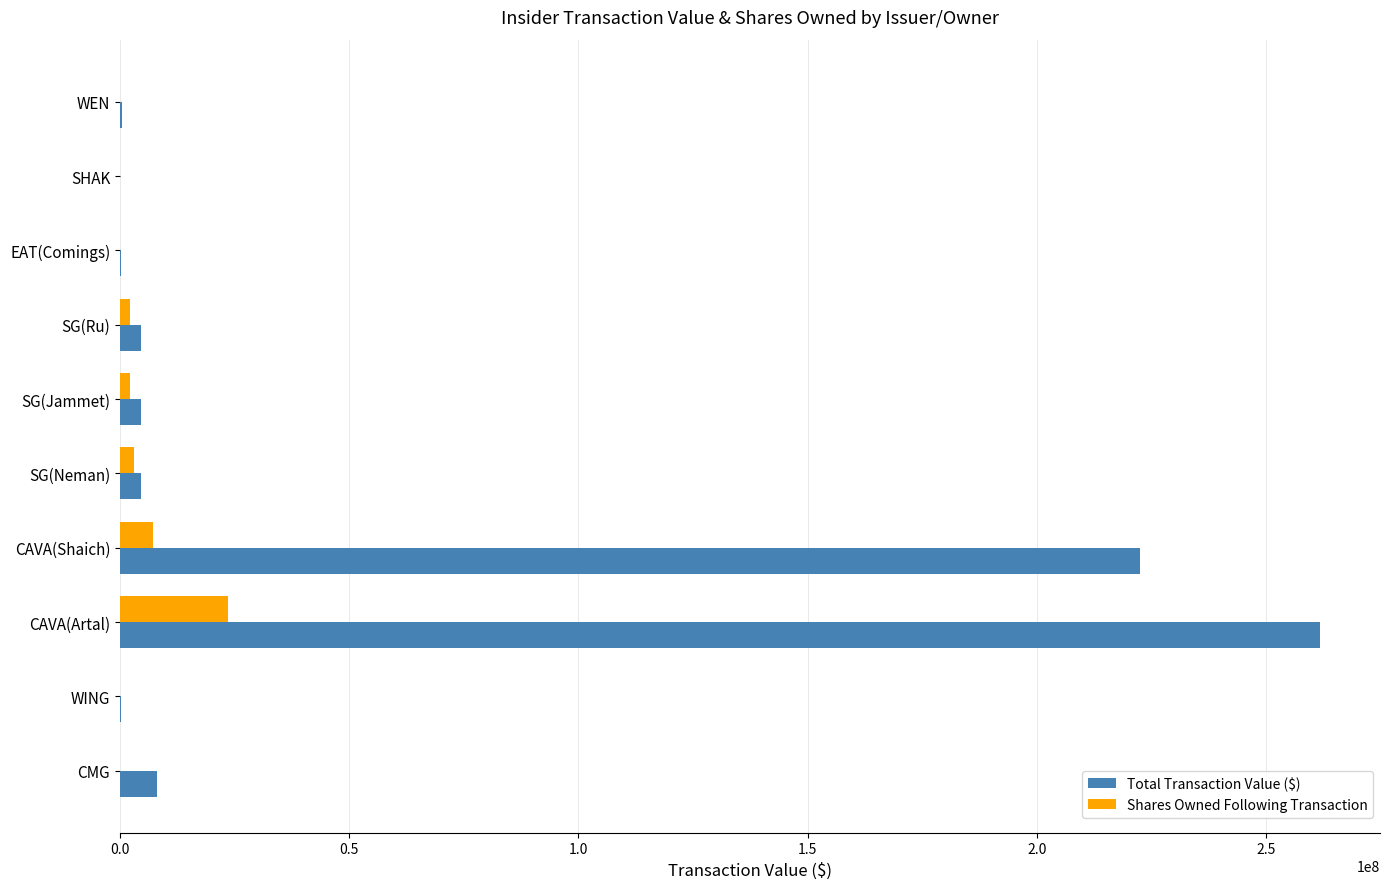

What is the sum of all Shares Owned Following Transaction values?

38128765